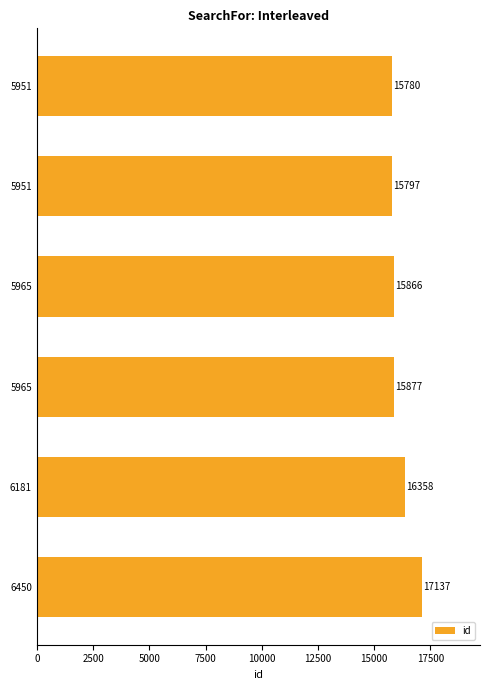

What is the maximum value shown in the chart?

17137